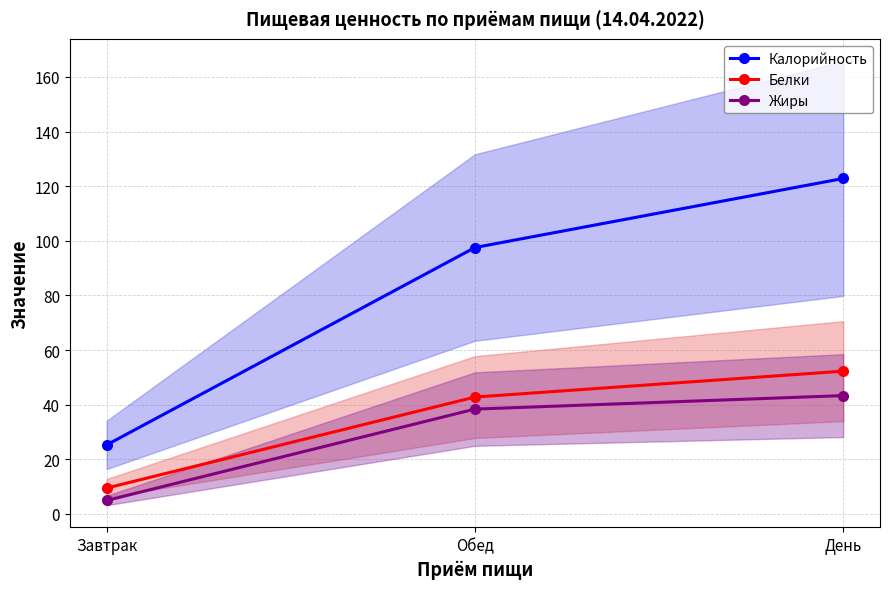

True or false: Калорийность has a value of 25.3 at Завтрак.

True